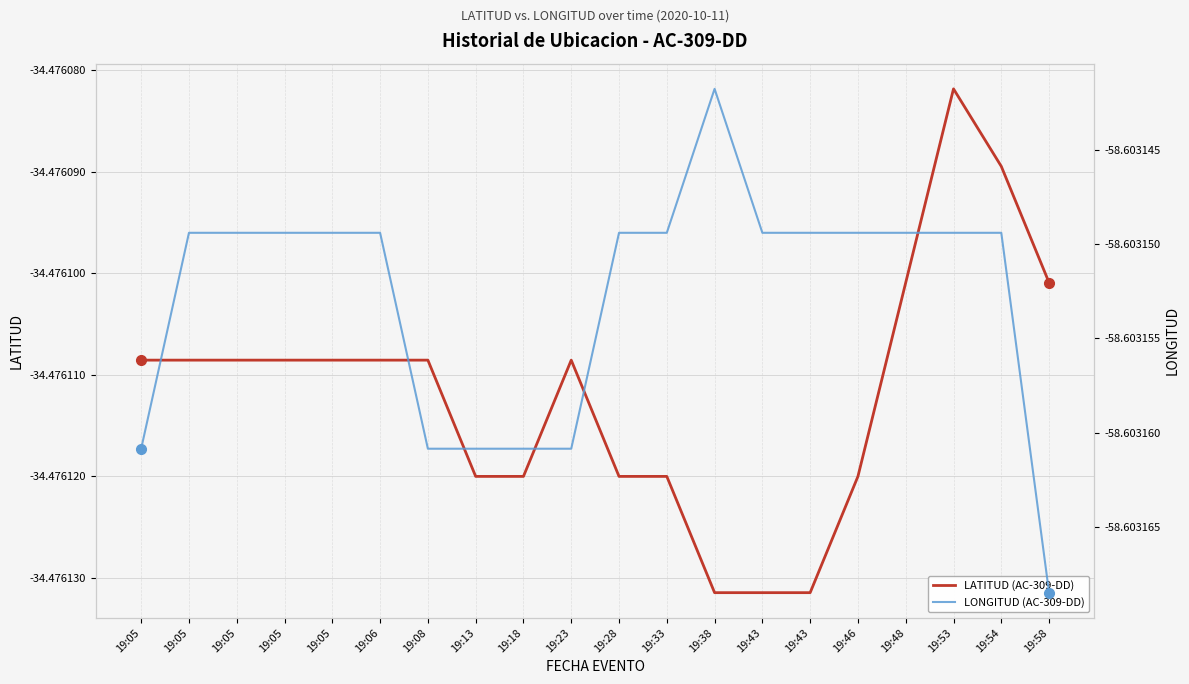

What is the minimum value for LONGITUD (AC-309-DD)?

-58.6